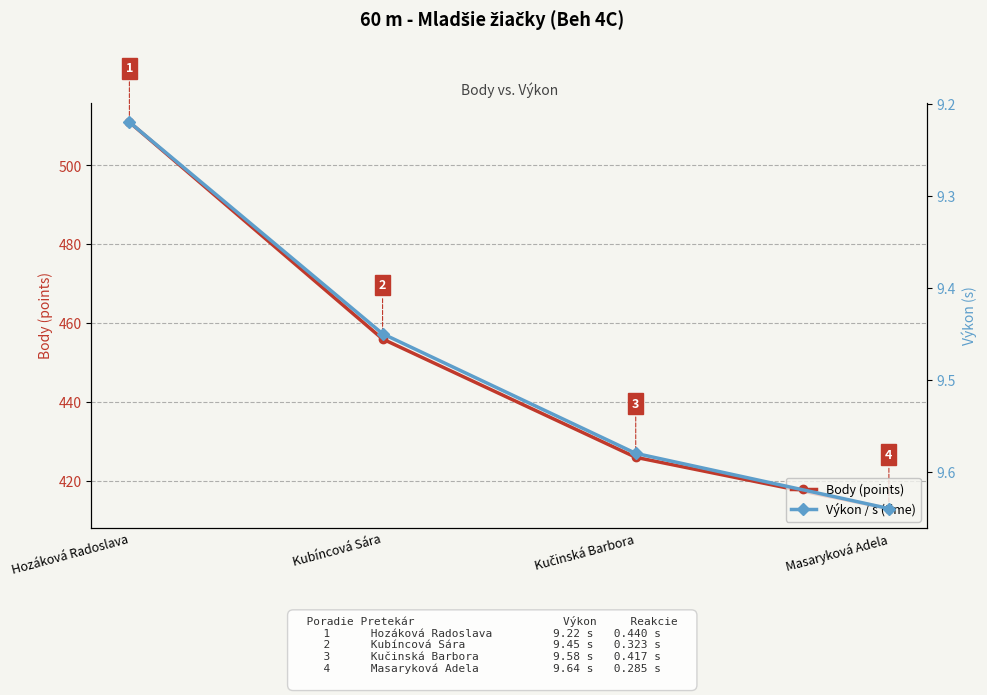

What are all the series names shown in the legend?

Body (points), Výkon / s (time)